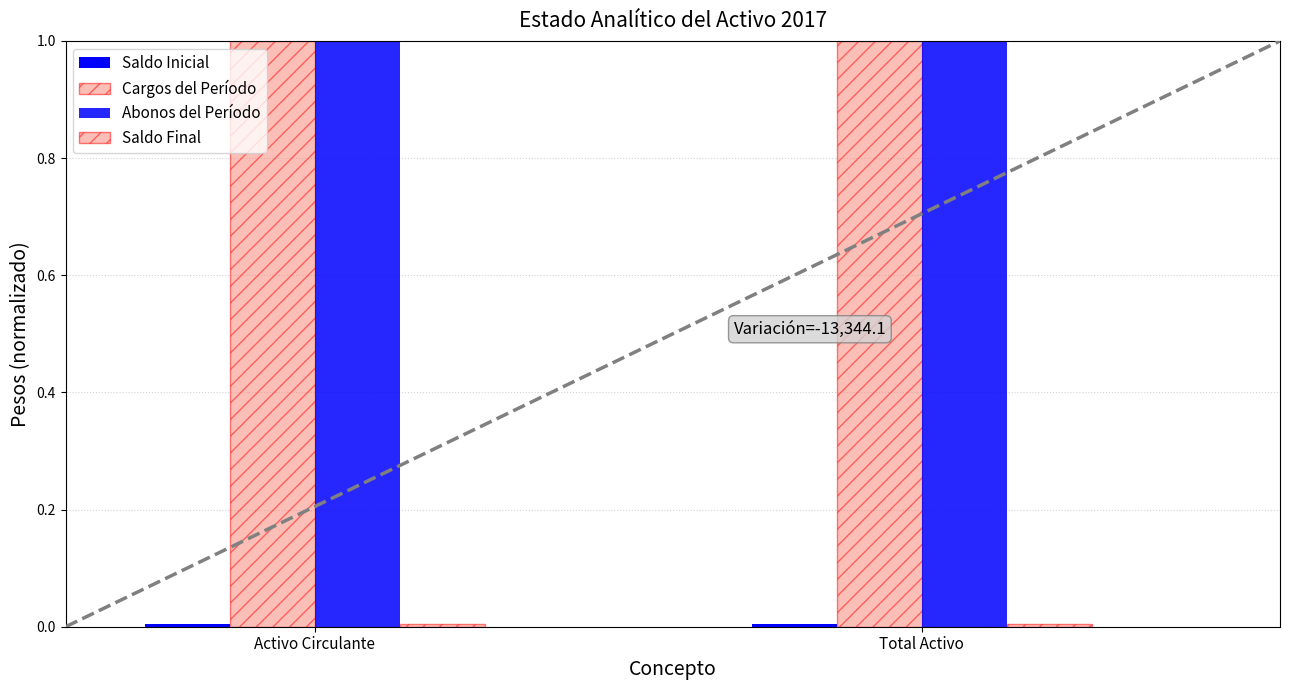

How many distinct data groups are displayed?

4